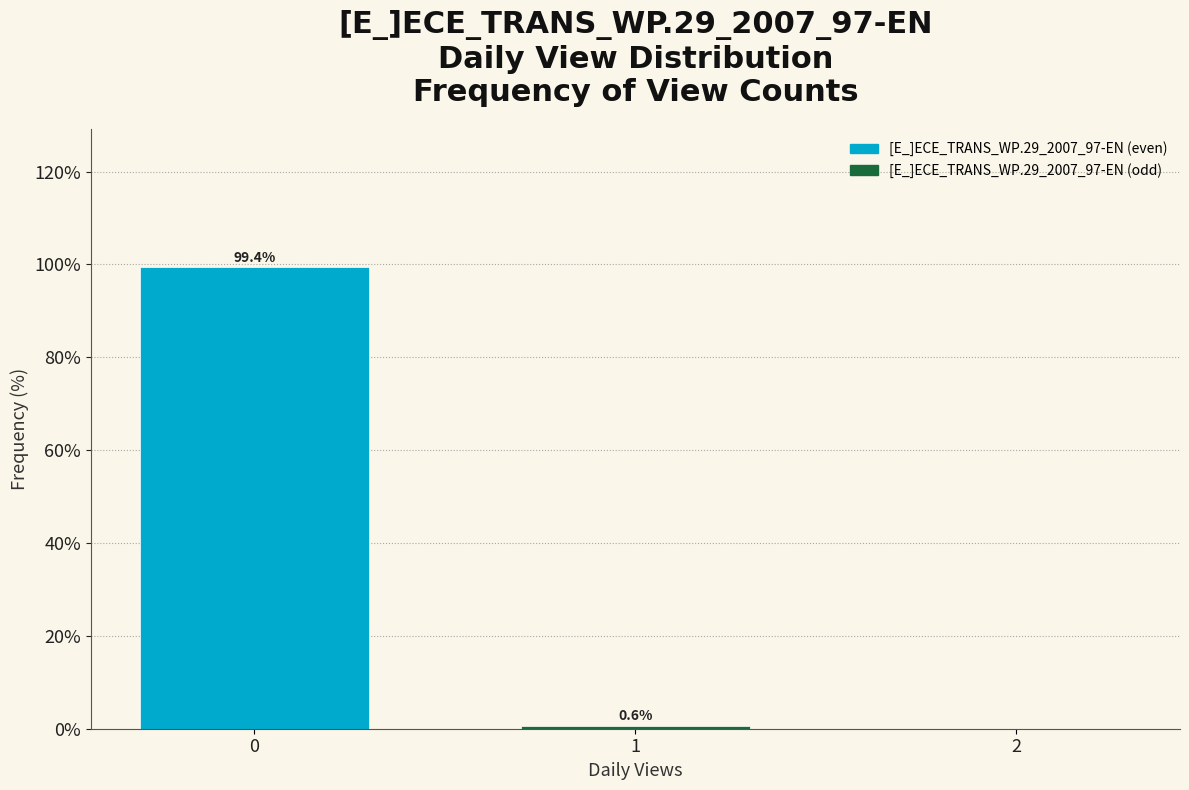

Reading left to right, extract all data points from this chart.

0=99.4	1=0.6	2=0.0